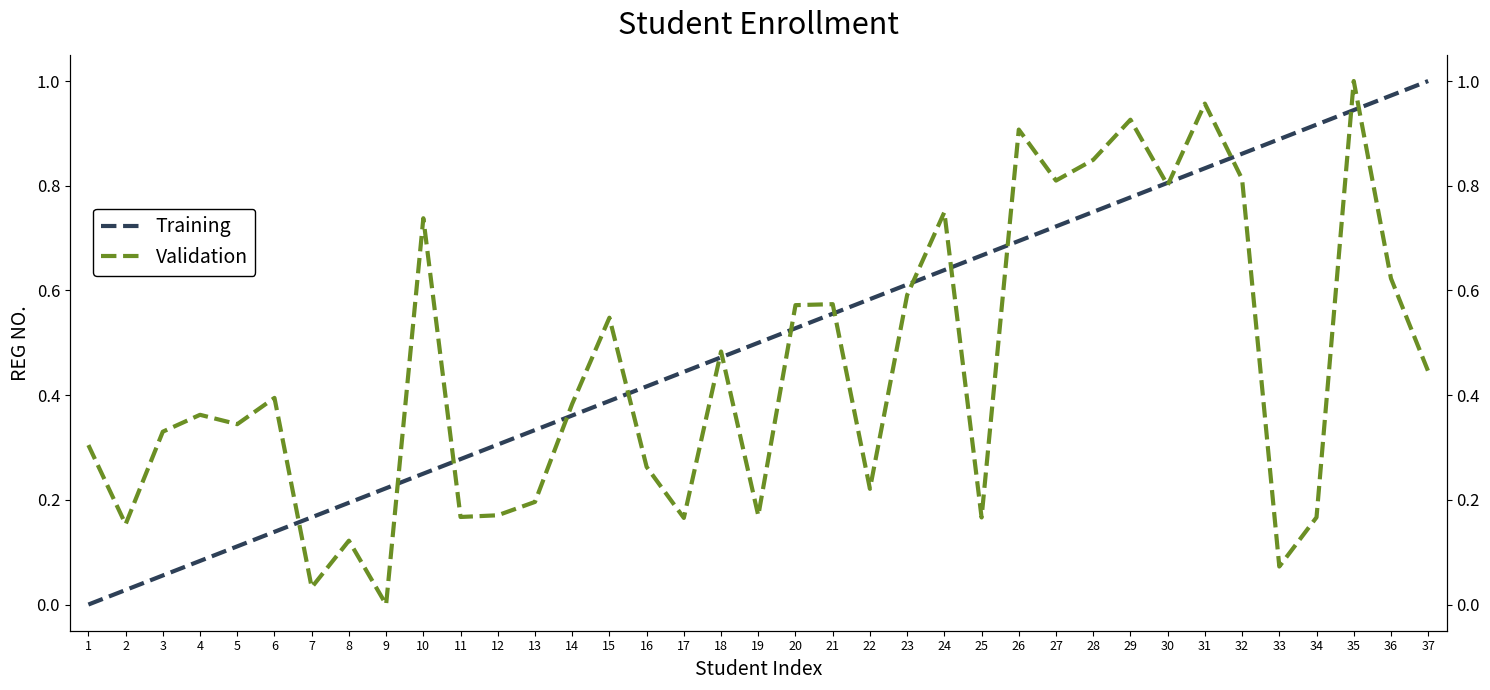

Reading left to right, what are all the values shown in this chart?

Training: 0.0	0.0	0.1	0.1	0.1	0.1	0.2	0.2	0.2	0.2	0.3	0.3	0.3	0.4	0.4	0.4	0.4	0.5	0.5	0.5	0.6	0.6	0.6	0.6	0.7	0.7	0.7	0.8	0.8	0.8	0.8	0.9	0.9	0.9	0.9	1.0	1.0
Validation: 0.3	0.2	0.3	0.4	0.3	0.4	0.0	0.1	0.0	0.7	0.2	0.2	0.2	0.4	0.5	0.3	0.2	0.5	0.2	0.6	0.6	0.2	0.6	0.7	0.2	0.9	0.8	0.8	0.9	0.8	1.0	0.8	0.1	0.2	1.0	0.6	0.4